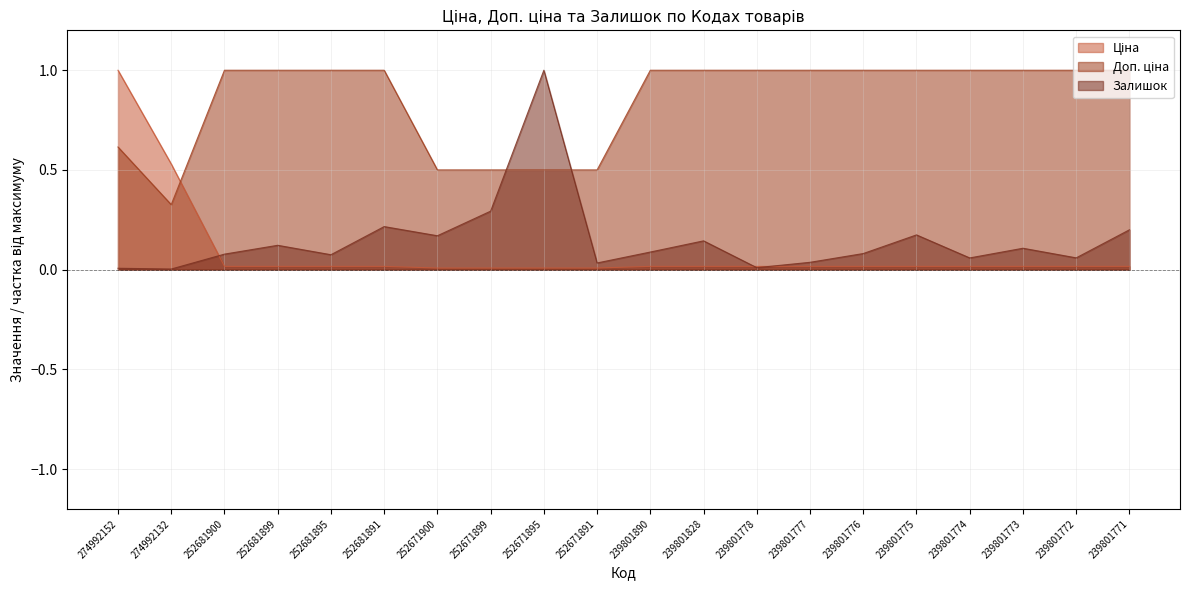

What is the lowest value of the Доп. ціна series?

0.3